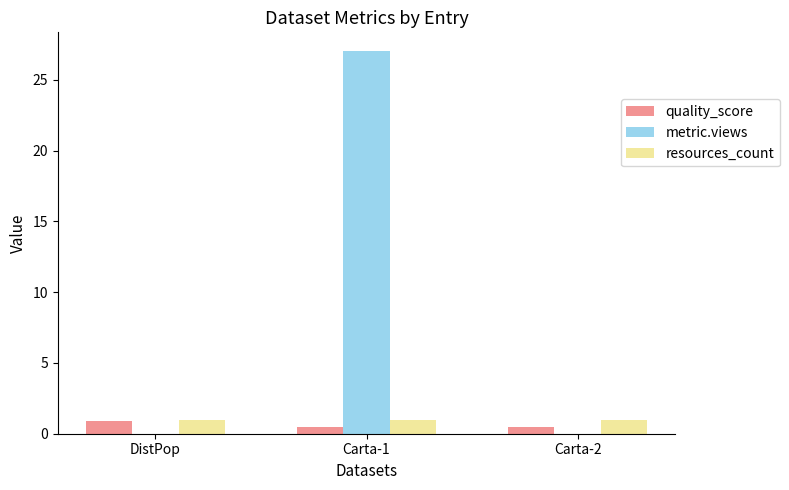

What are all the series names shown in the legend?

quality_score, metric.views, resources_count